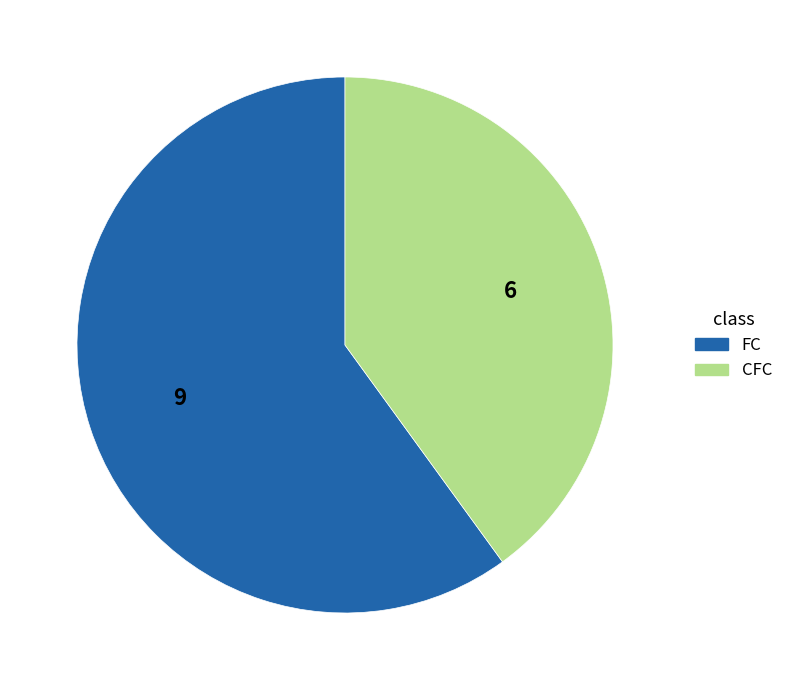

Approximately how many times larger is the value at CFC compared to FC?

0.7